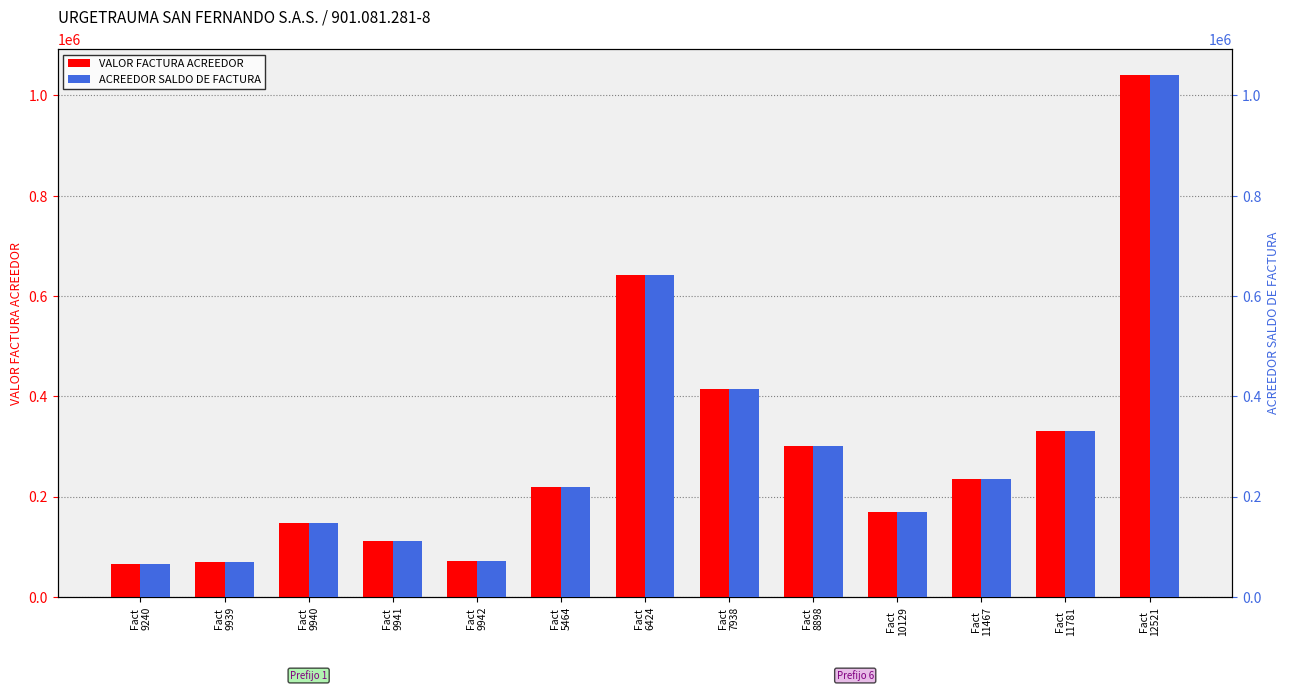

What position from the left is Fact
9941?

4